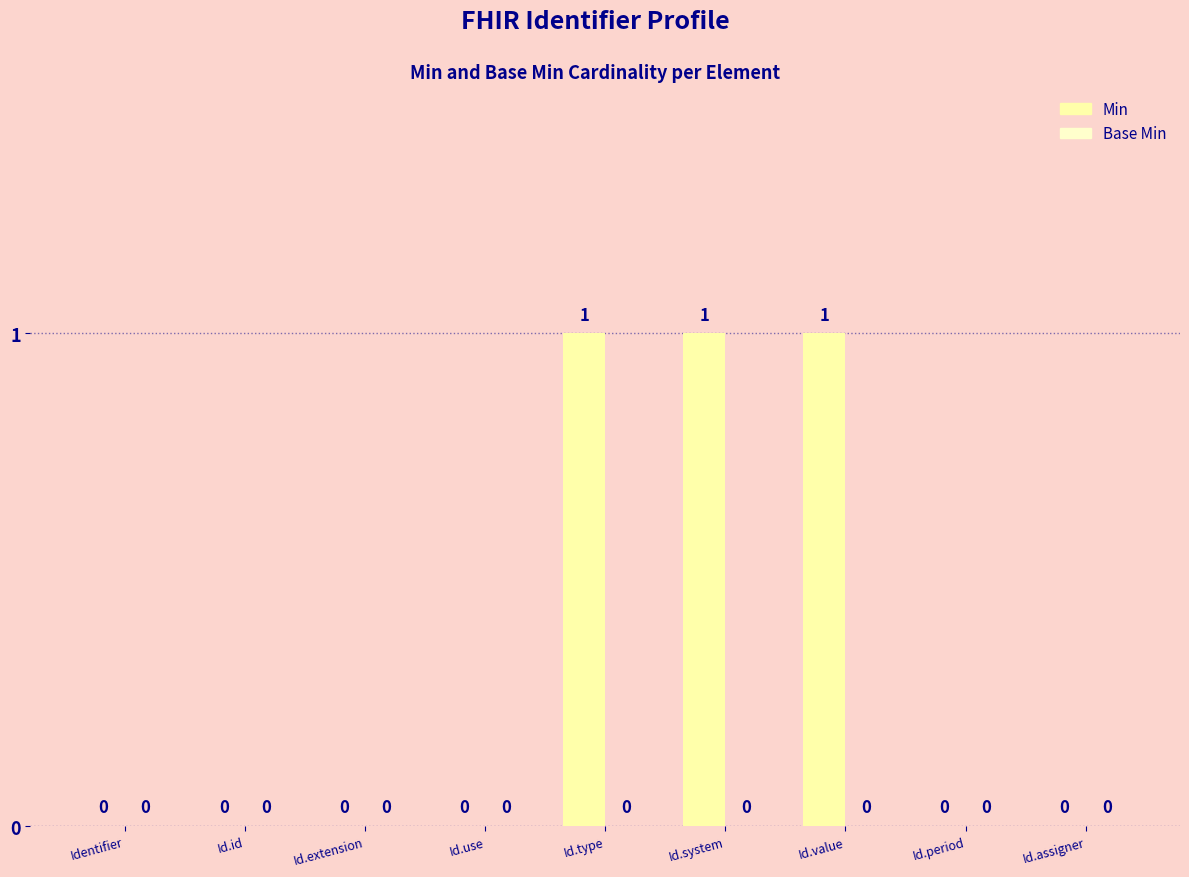

How many categories are shown in the chart?

9